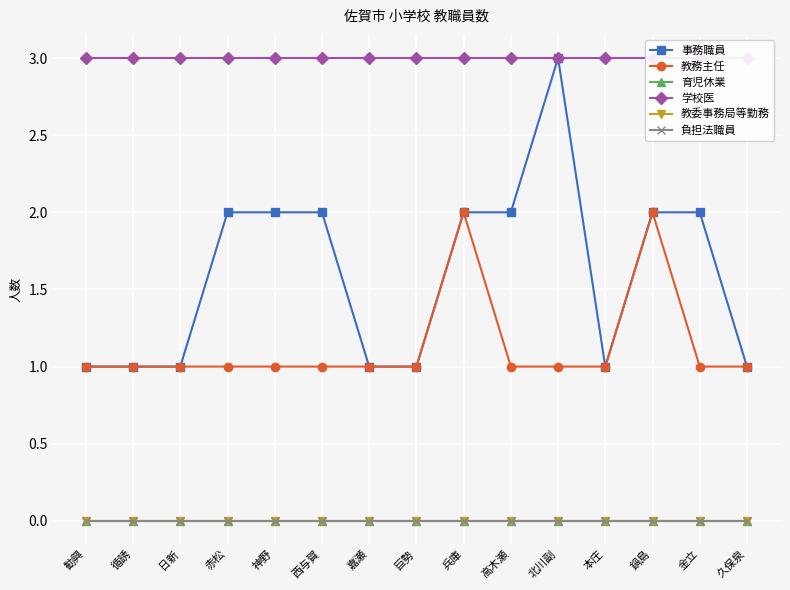

Rank the categories by 教務主任 value from highest to lowest.

兵庫, 鍋島, 勧興, 循誘, 日新, 赤松, 神野, 西与賀, 嘉瀬, 巨勢, 高木瀬, 北川副, 本庄, 金立, 久保泉